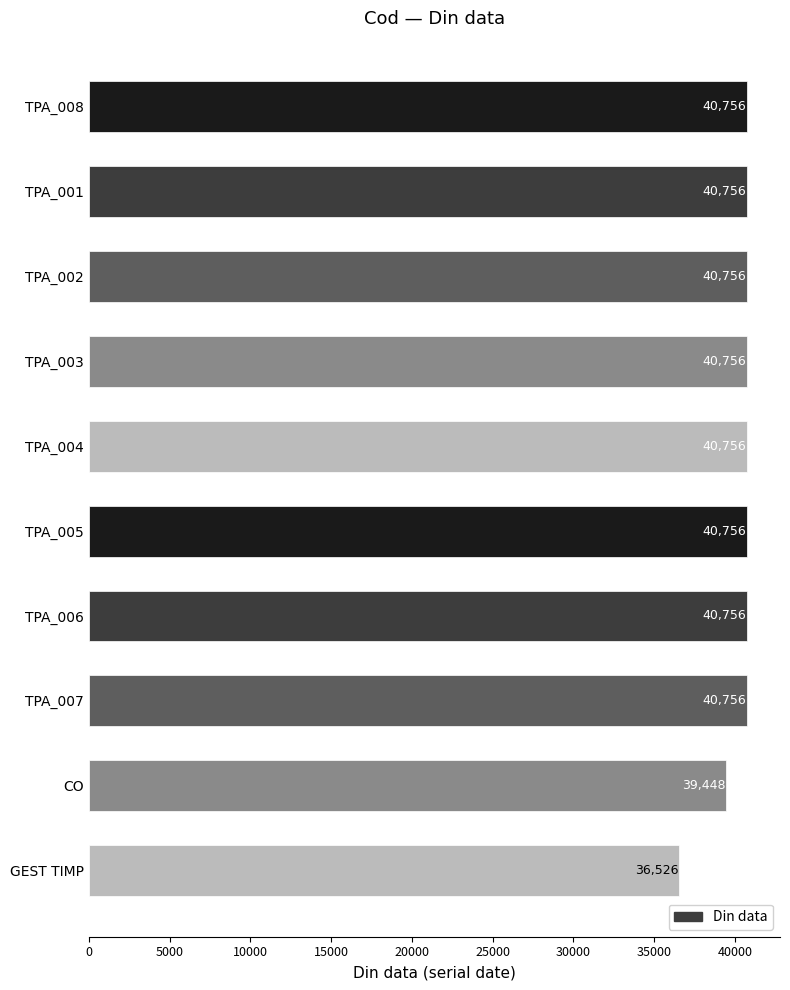

What is the difference between the maximum and minimum values?

4230